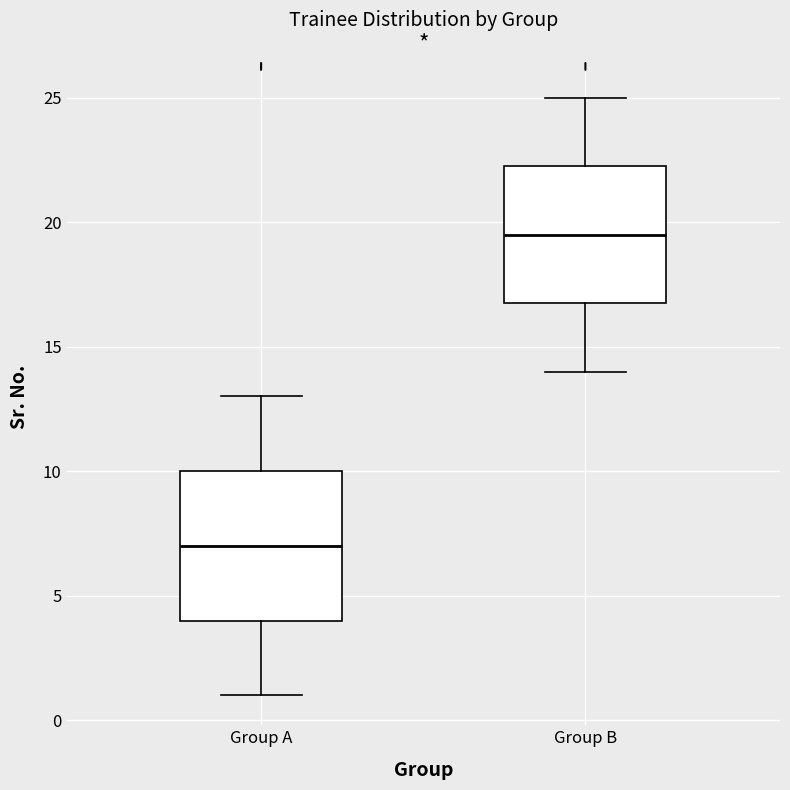

Which box is the tallest, from its lower edge to its upper edge?

Group A